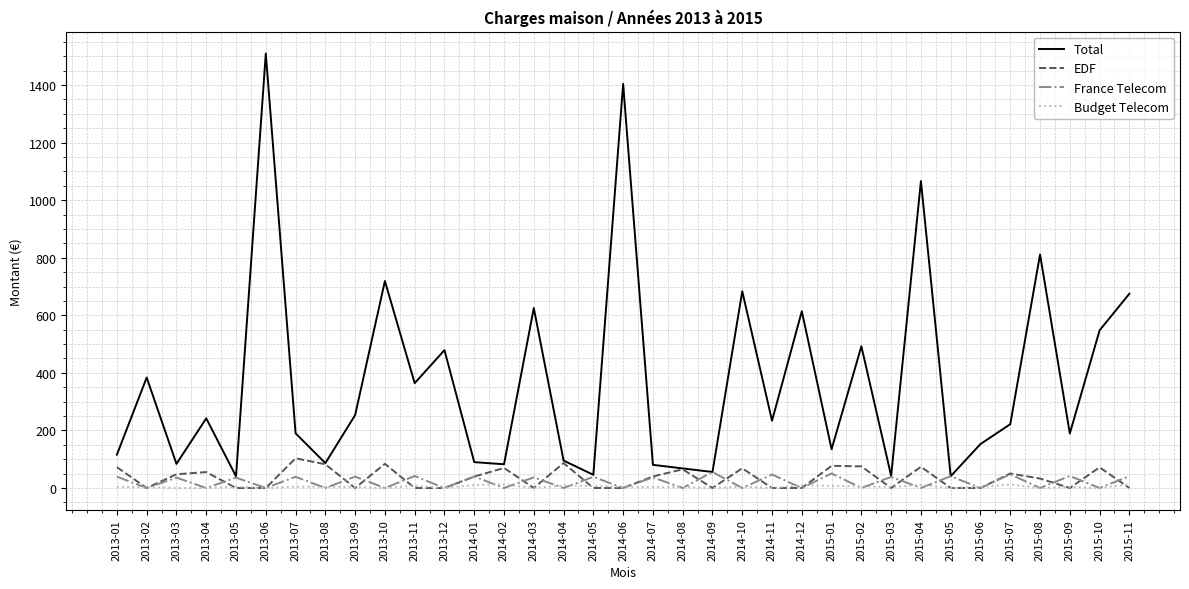

At which label does EDF first exceed 32?

2013-01